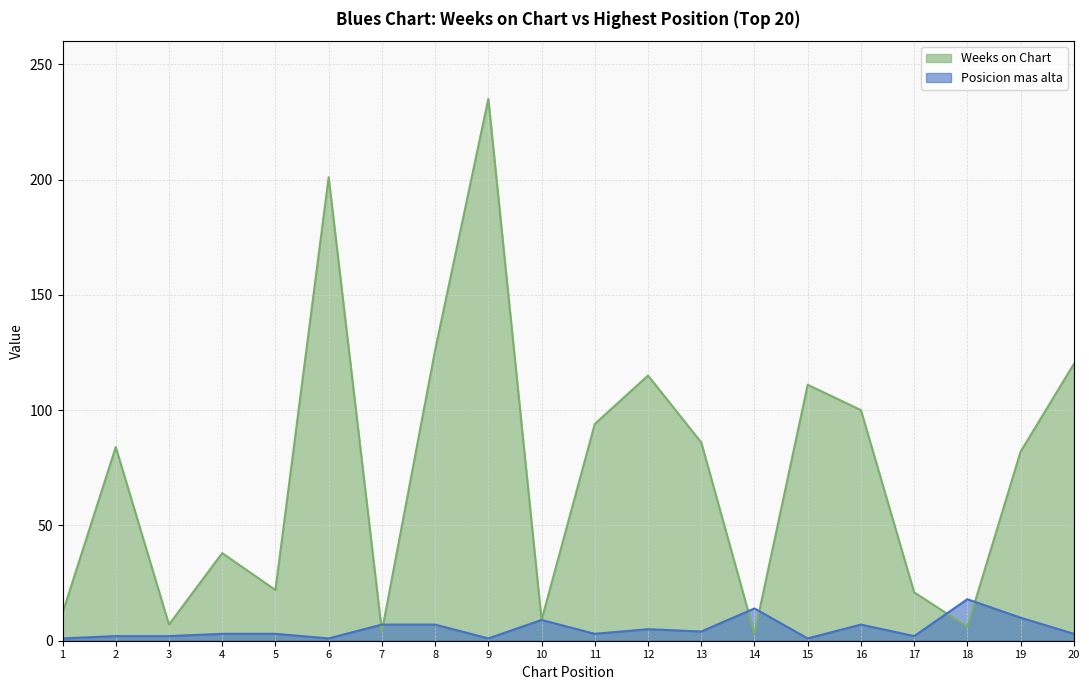

How many intersections are there between Posicion mas alta and Weeks on Chart?

6